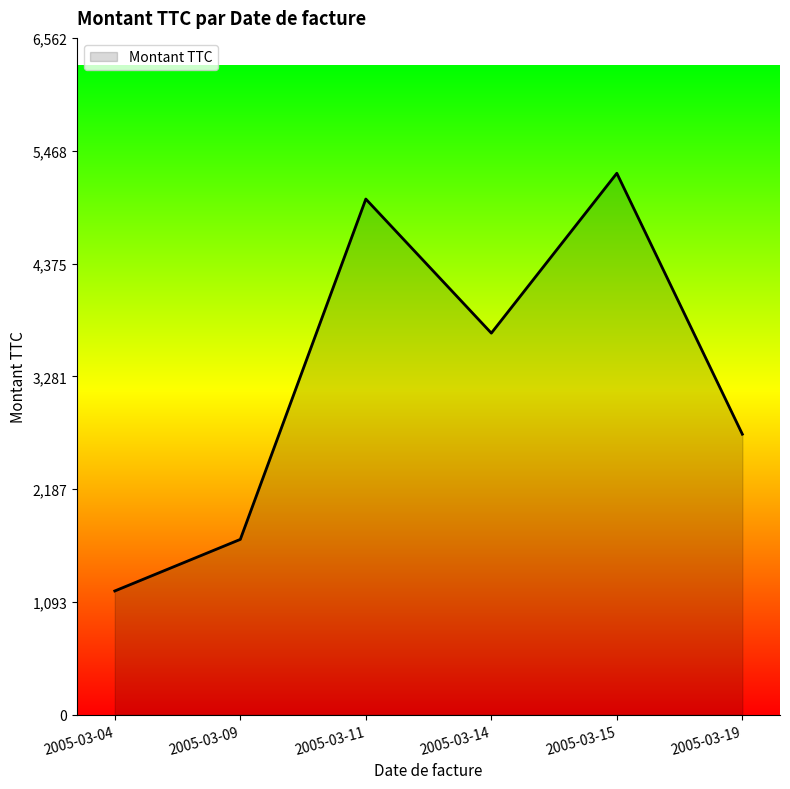

Is it true that the value at 2005-03-09 is 2926?

False